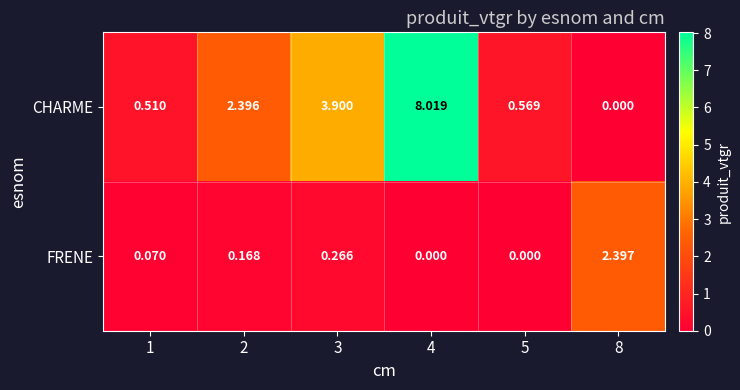

List the series in order of their peak value, highest first.

CHARME, FRENE